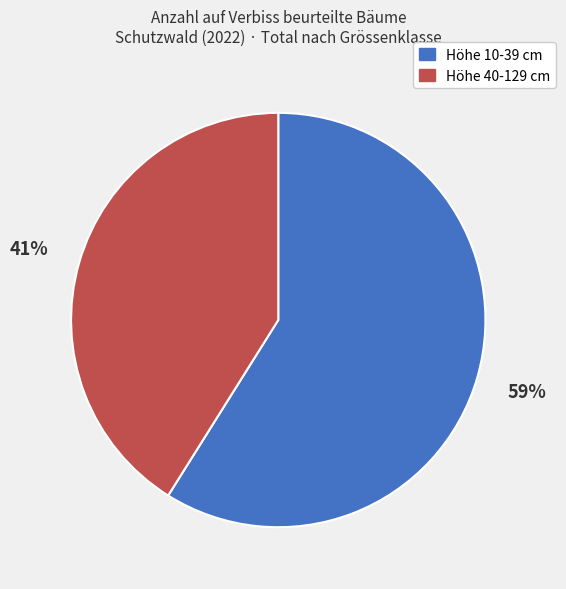

Between Höhe 40-129 cm and Höhe 10-39 cm, which is larger?

Höhe 10-39 cm